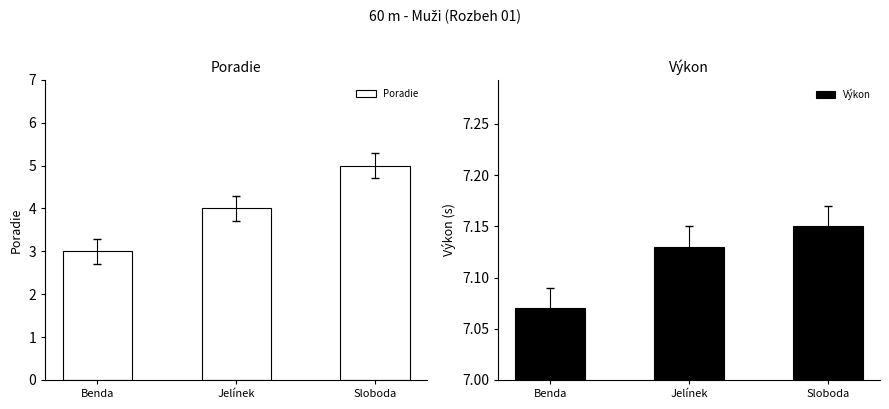

What is the label of the 3rd bar from the left?

Sloboda